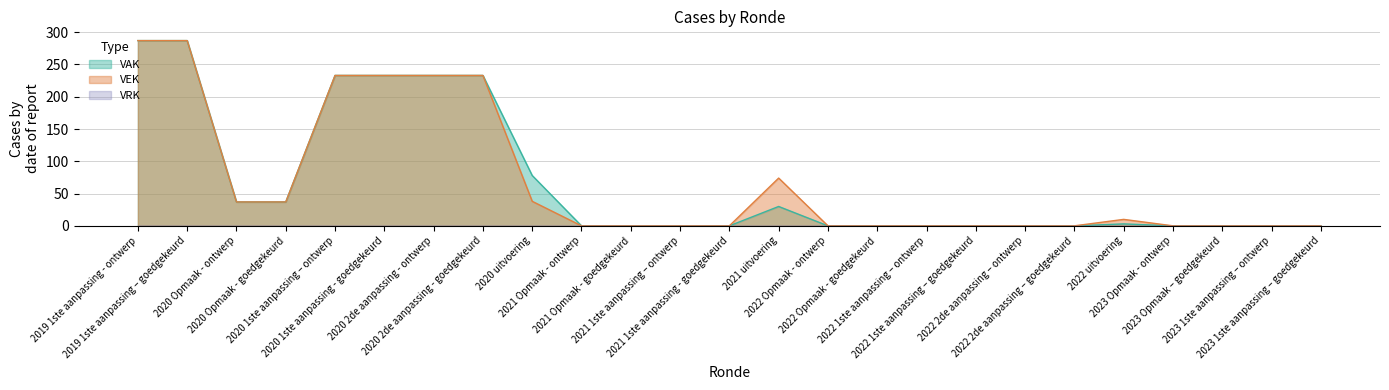

Is it true that VEK equals 366 at 2020 2de aanpassing - goedgekeurd?

False